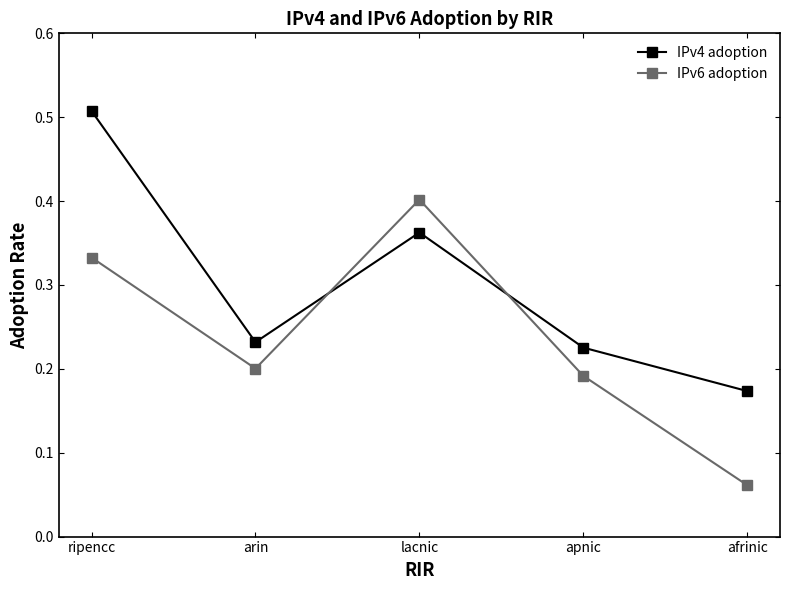

Which series changed the most between lacnic and afrinic?

IPv6 adoption